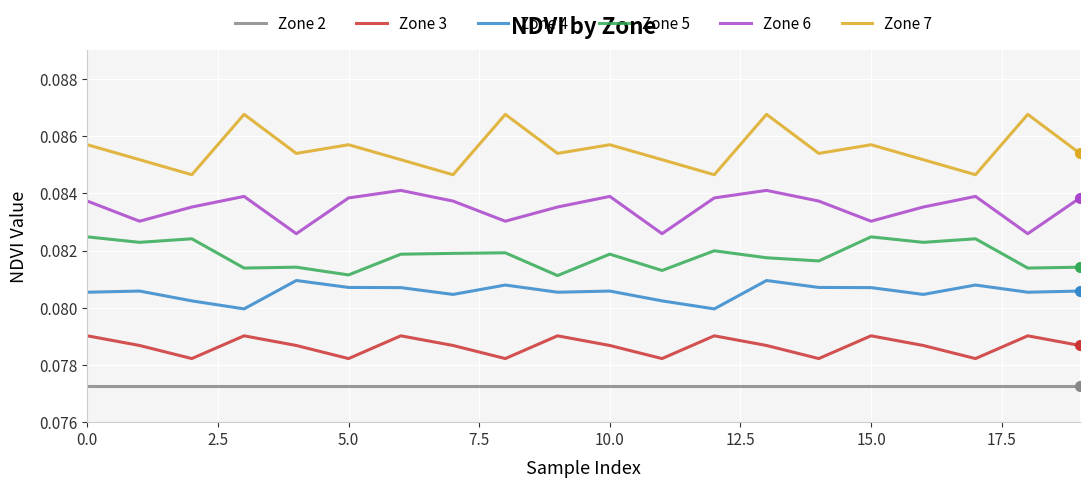

True or false: Zone 3 and Zone 6 intersect in this chart.

False